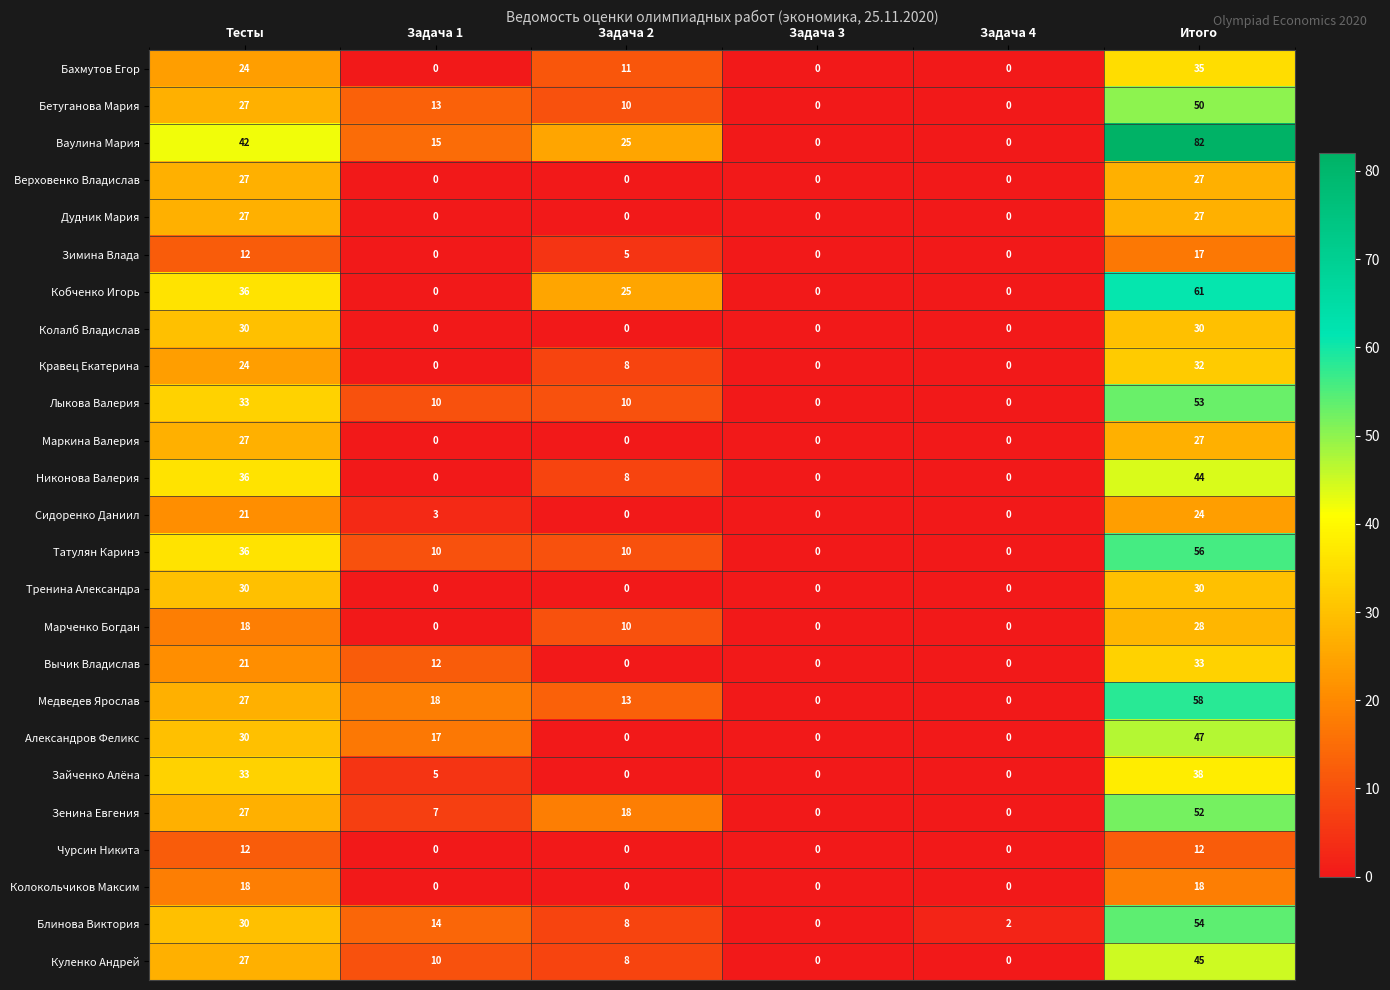

Is it true that Вычик Владислав equals 19 at Задача 1?

False